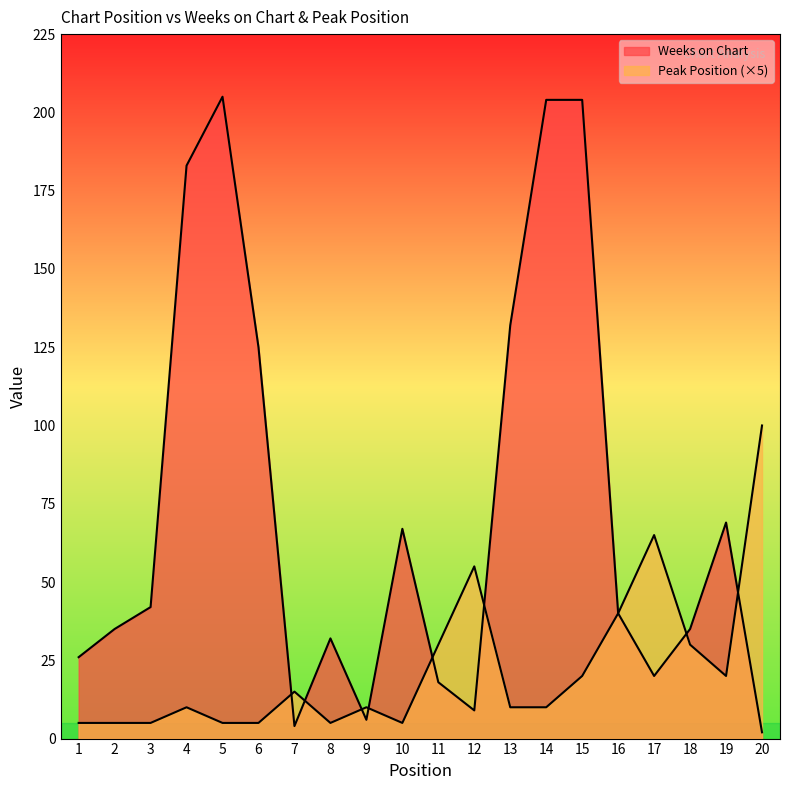

What is the smallest value displayed?

2